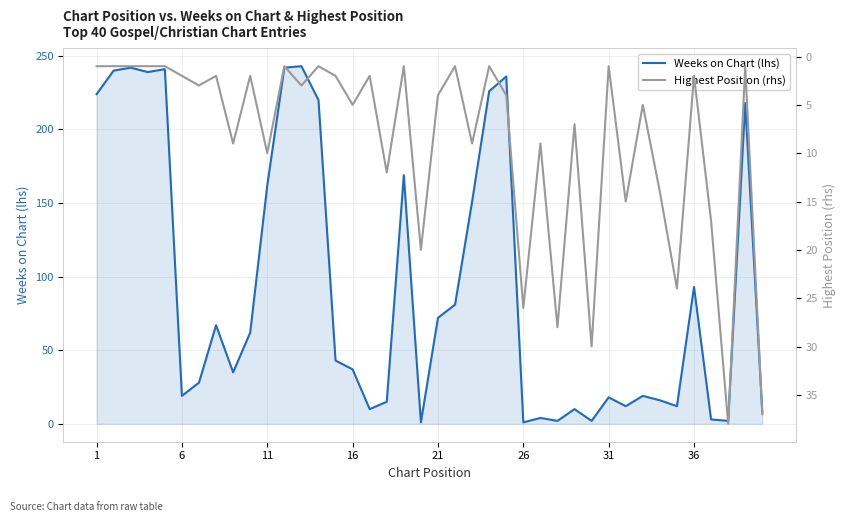

What is the highest value of the Weeks on Chart (lhs) series?

243